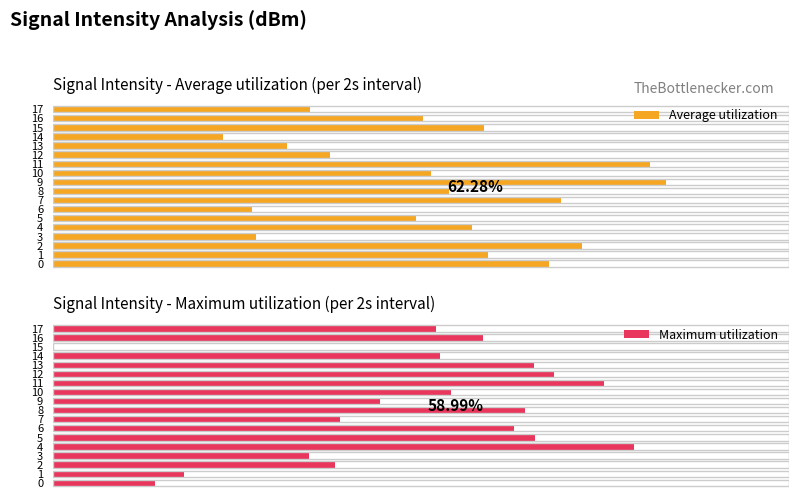

Rank the series by their average value, from lowest to highest.

Maximum utilization, Average utilization